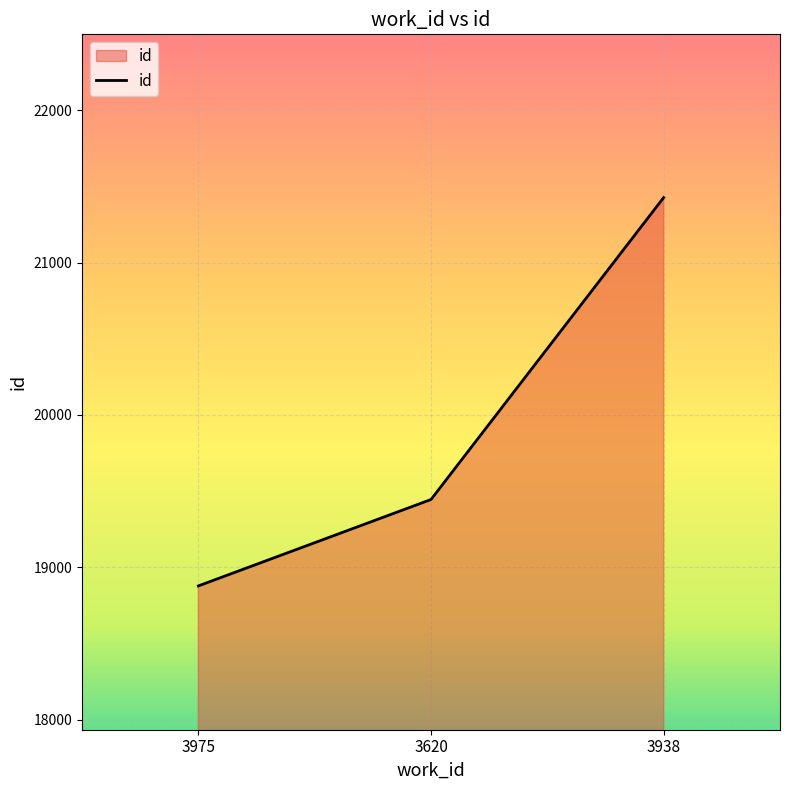

What is the change in value from 3975 to 3620?

+567